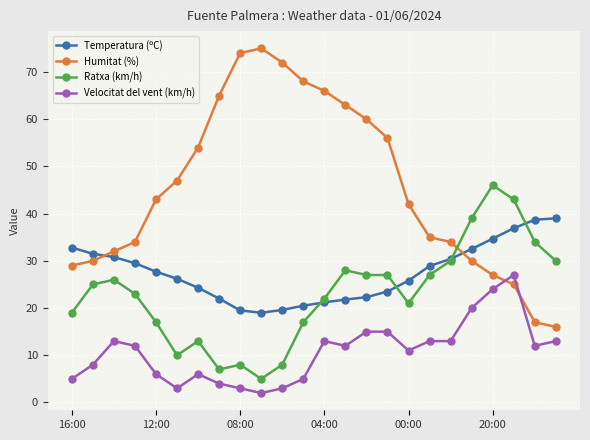

How many data points does each series have?

24